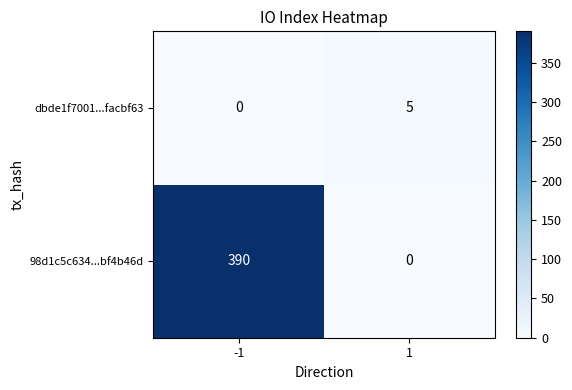

The 98d1c5c634...bf4b46d series shows 390 at -1. True or false?

True